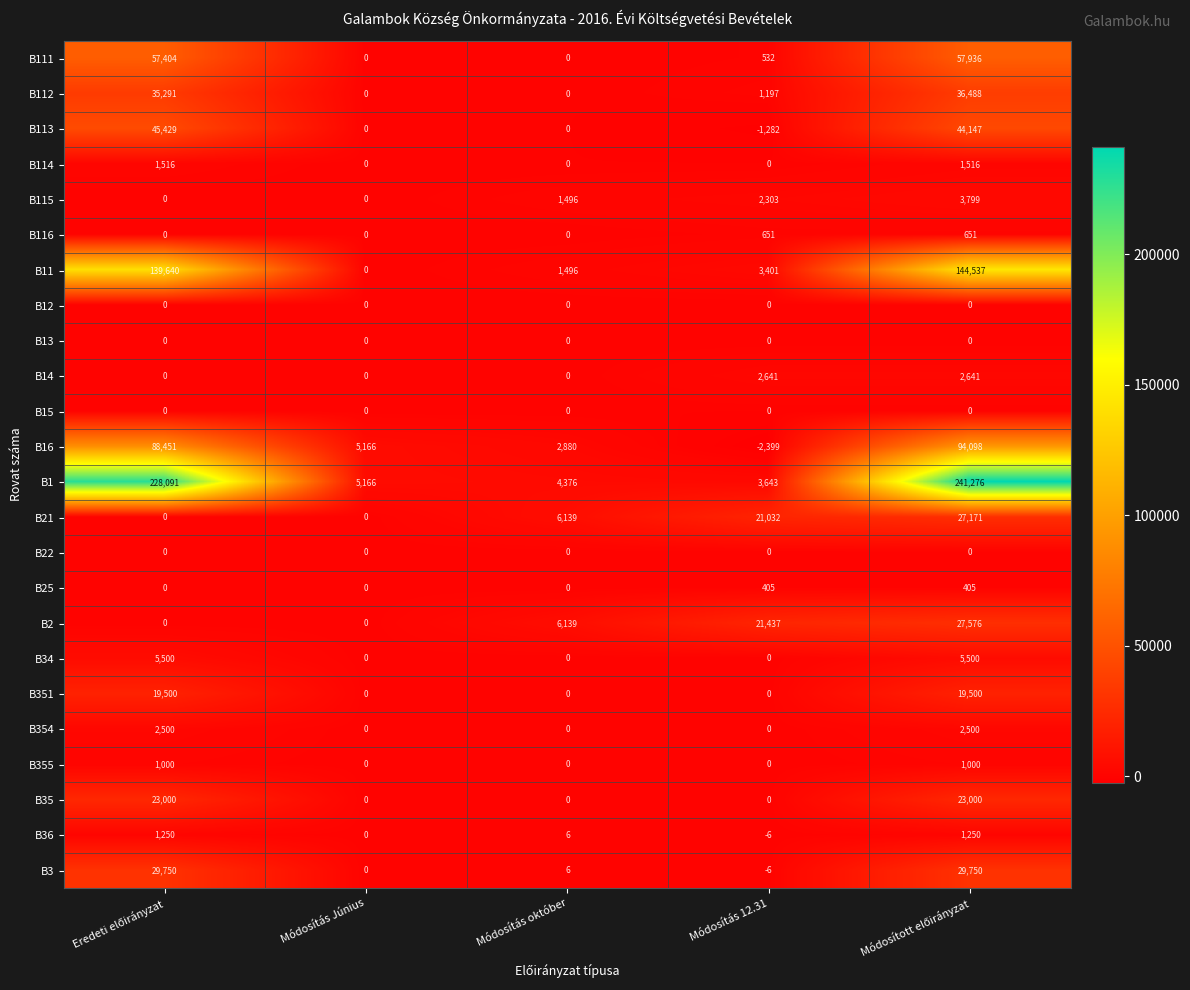

Which series changed the most between Módosítás október and Módosítás 12.31?

B2